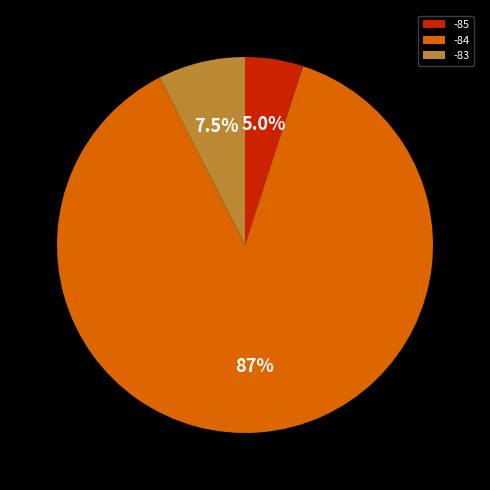

Is there any slice that represents more than half of the pie?

Yes